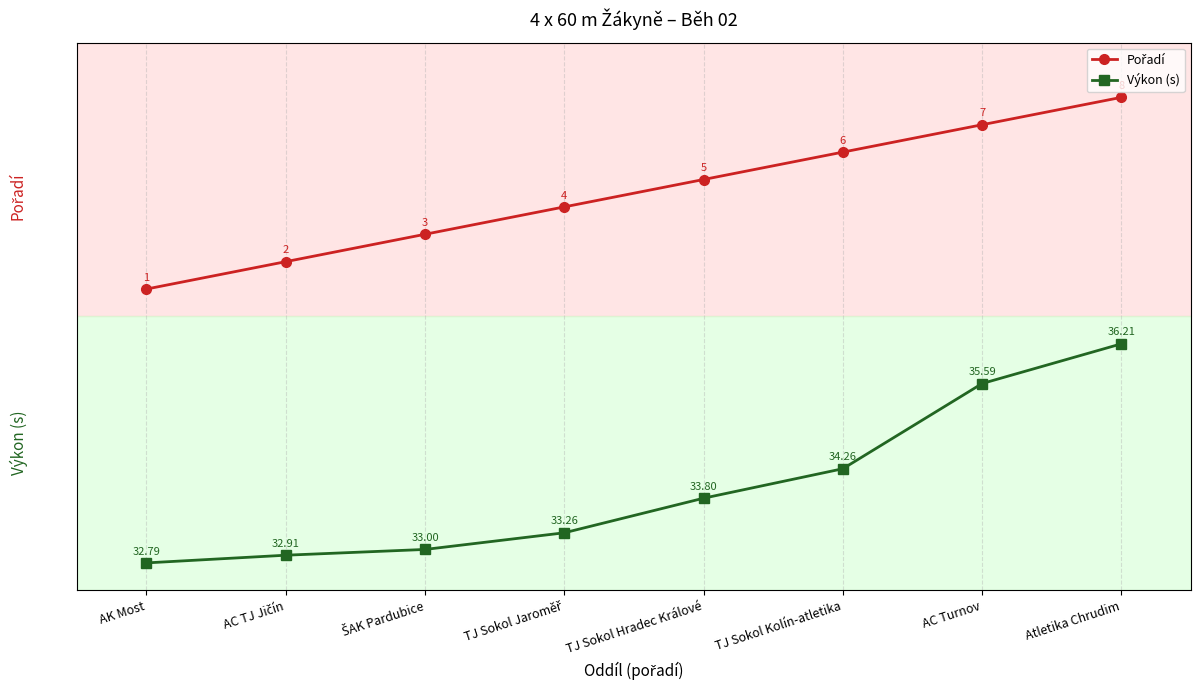

What position from the right is TJ Sokol Kolín-atletika?

3